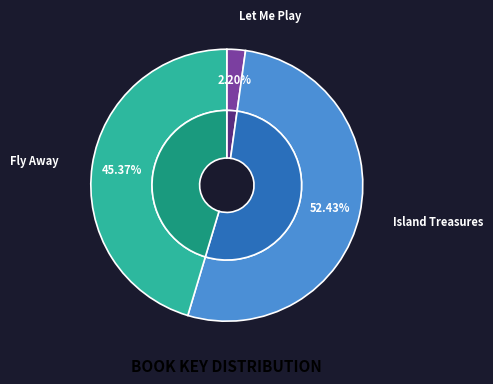

Which has a higher value, Fly Away or Let Me Play?

Fly Away